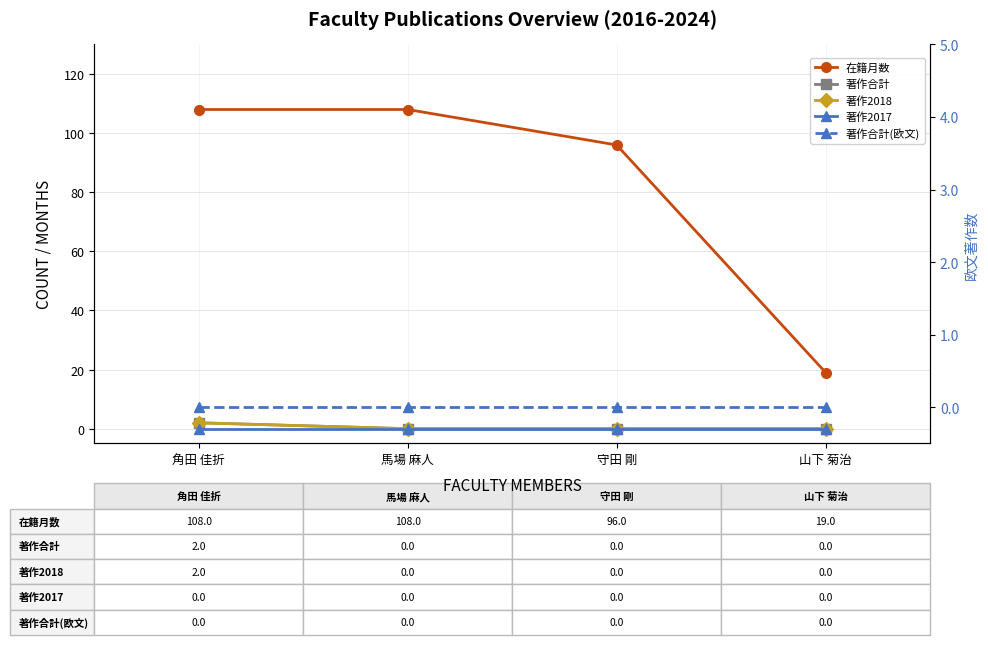

Rank the series at 山下 菊治 from highest to lowest value.

在籍月数, 著作合計, 著作2018, 著作2017, 著作合計(欧文)